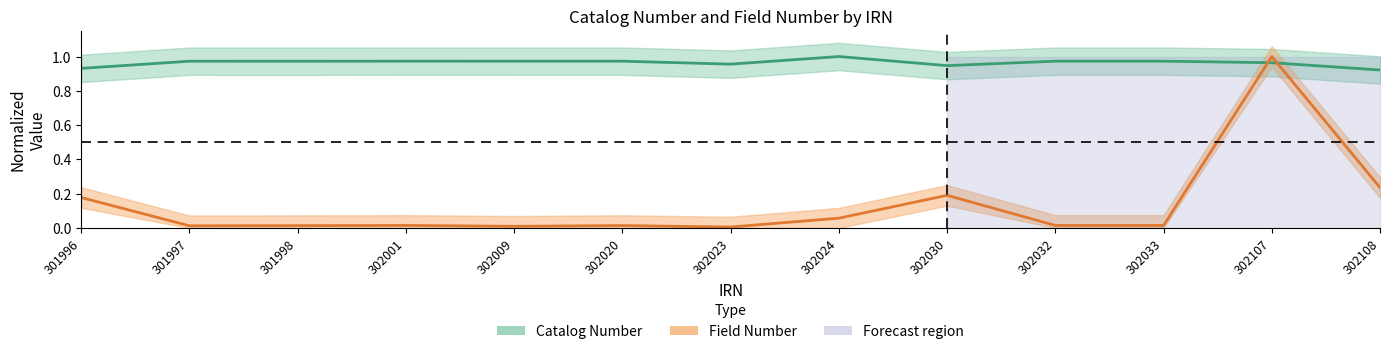

Reading right to left, what are all the values shown in this chart?

Catalog Number: 302108=0.9	302107=1.0	302033=1.0	302032=1.0	302030=0.9	302024=1.0	302023=1.0	302020=1.0	302009=1.0	302001=1.0	301998=1.0	301997=1.0	301996=0.9
Field Number: 302108=0.2	302107=1.0	302033=0.0	302032=0.0	302030=0.2	302024=0.1	302023=0.0	302020=0.0	302009=0.0	302001=0.0	301998=0.0	301997=0.0	301996=0.2